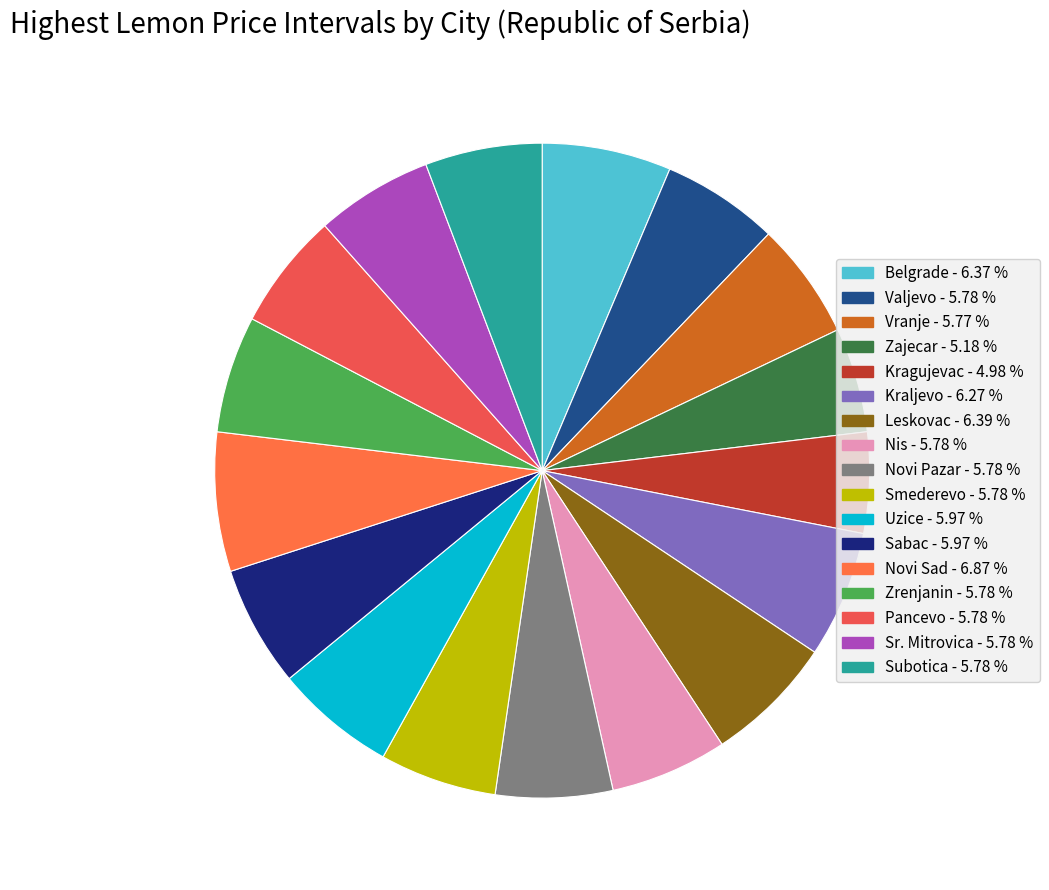

Between Novi Sad and Kraljevo, which is larger?

Novi Sad